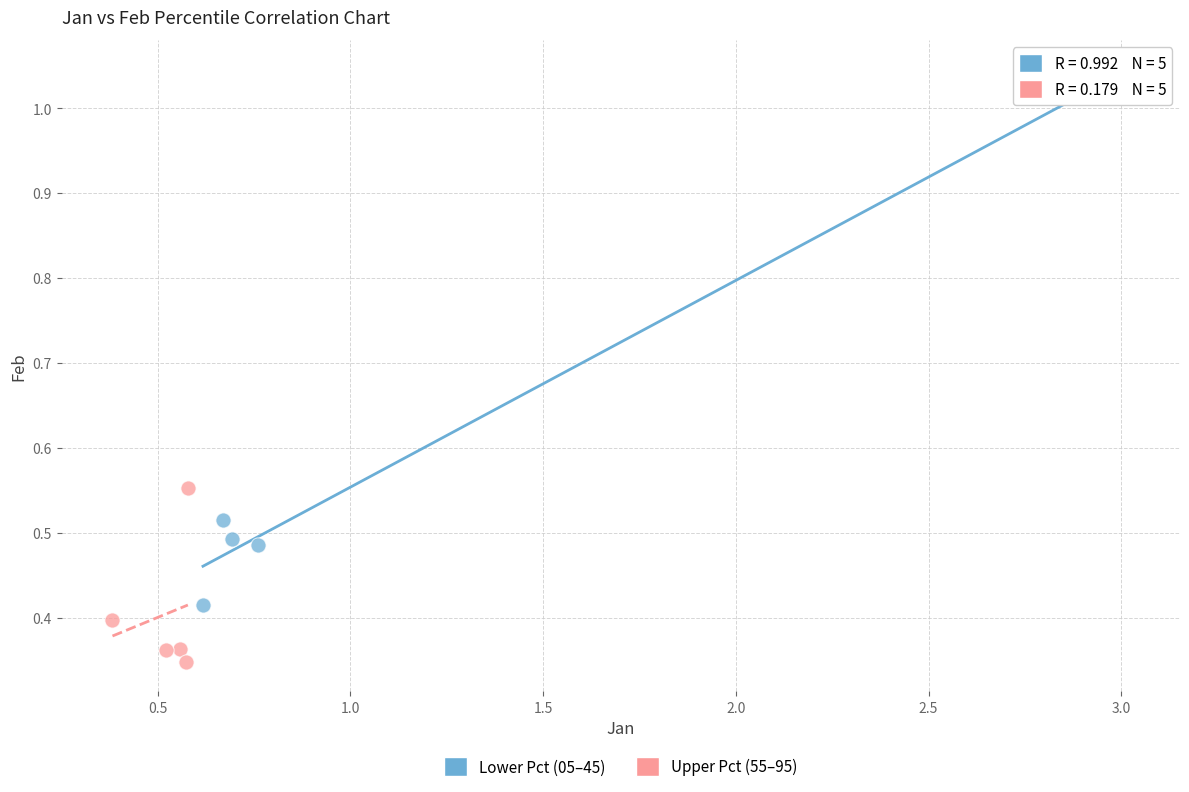

Which series has the largest Y range (max minus min)?

Lower Pct (05–45)